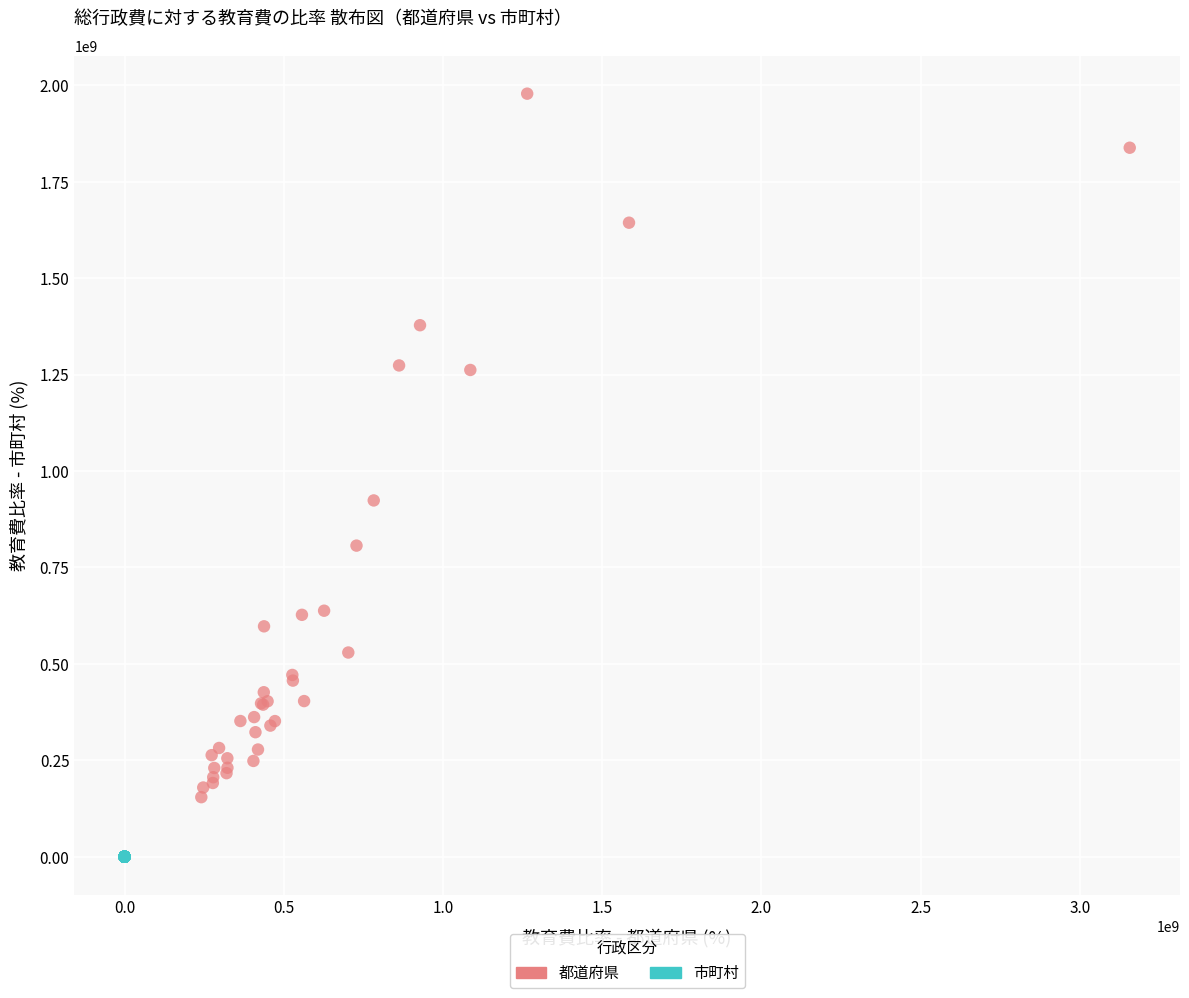

Which series has the widest spread of Y values?

都道府県